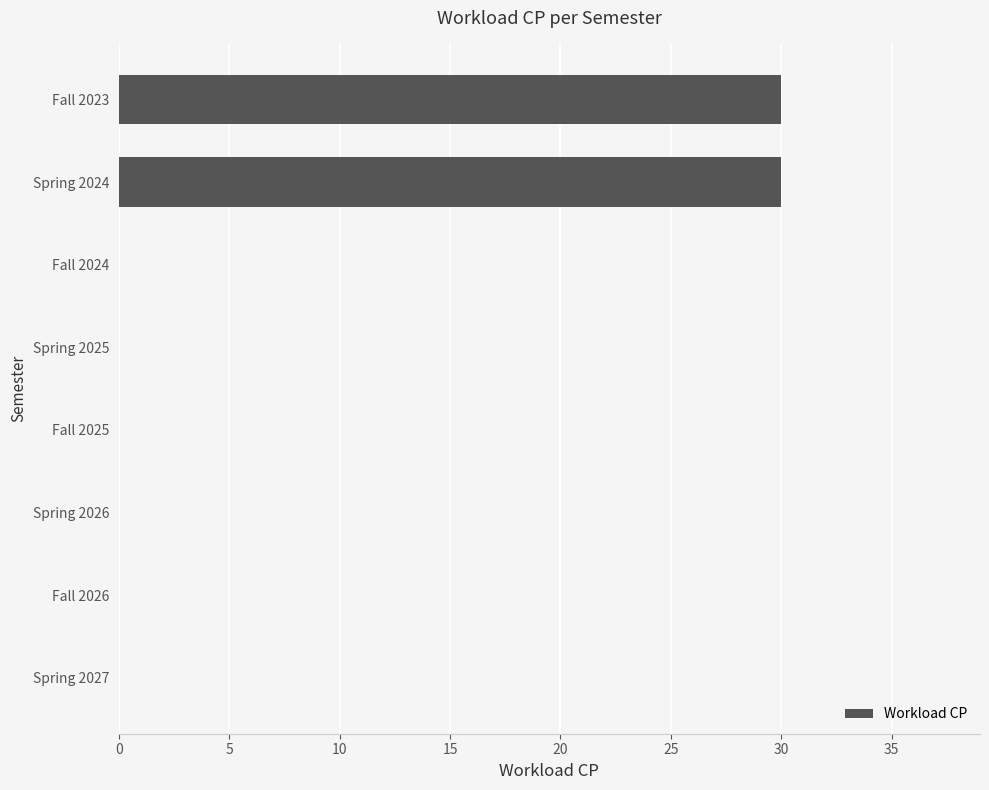

What is the greatest value displayed?

30